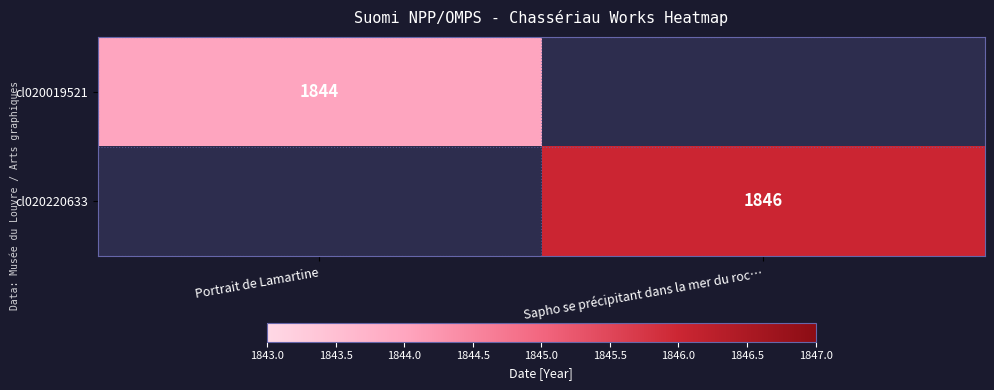

What is the smallest value displayed?

1844.0